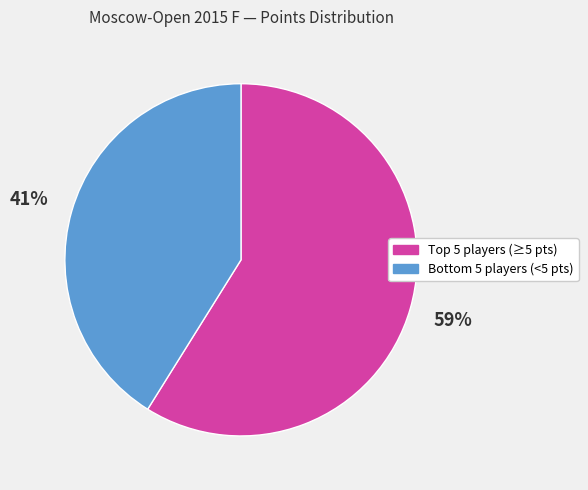

Does any single category account for the majority?

Yes